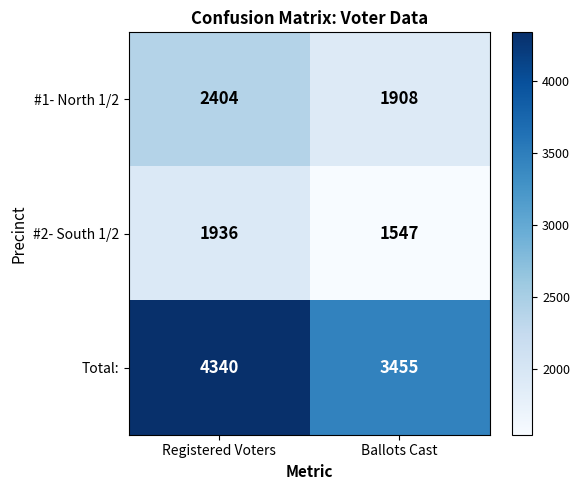

What value does the Total: series have at Ballots Cast, to the nearest 10?

3460